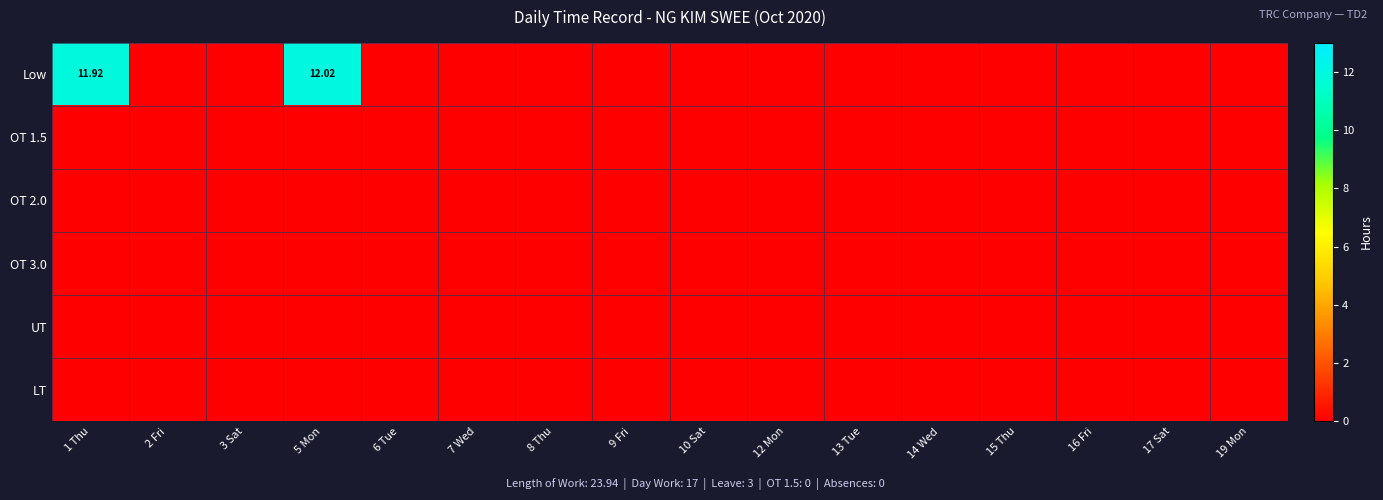

The value of Low at 15 Thu is 0.0. True or false?

True